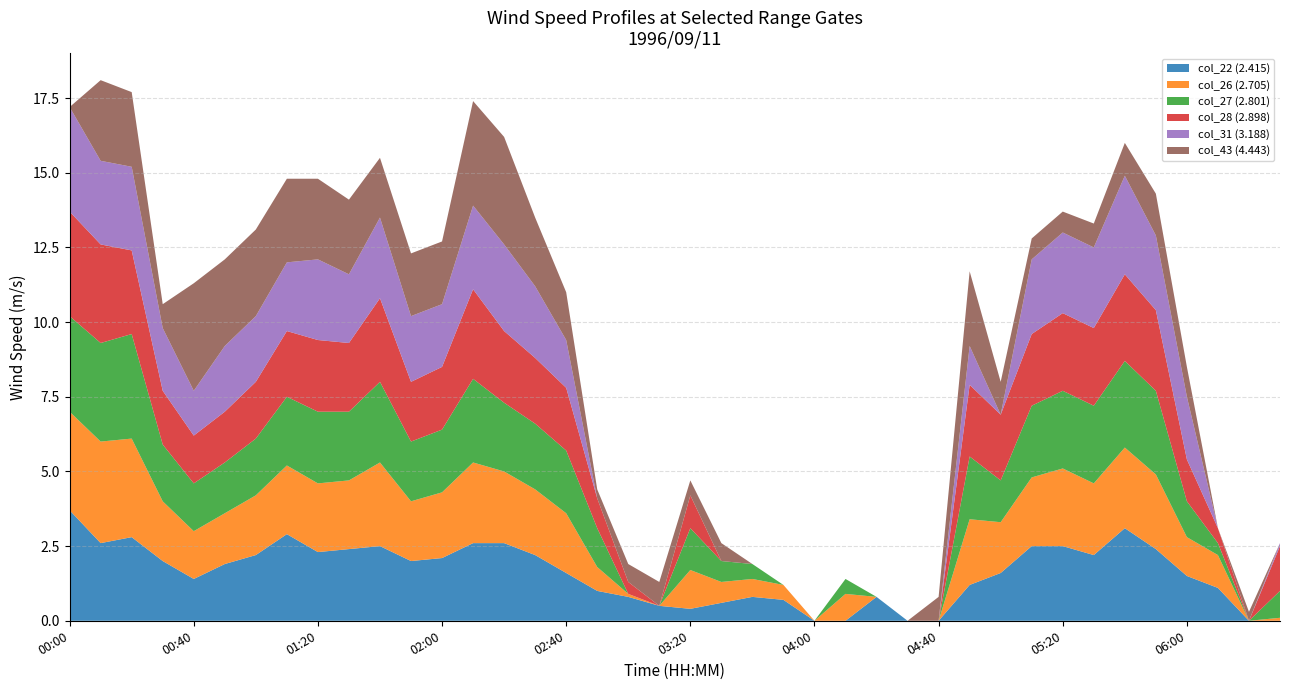

Reading right to left, extract all data points from this chart.

col_22 (2.415): 0.0	0.0	1.1	1.5	2.4	3.1	2.2	2.5	2.5	1.6	1.2	0.0	0.0	0.8	0.0	0.0	0.7	0.8	0.6	0.4	0.5	0.8	1.0	1.6	2.2	2.6	2.6	2.1	2.0	2.5	2.4	2.3	2.9	2.2	1.9	1.4	2.0	2.8	2.6	3.7
col_26 (2.705): 0.1	0.0	1.1	1.3	2.5	2.7	2.4	2.6	2.3	1.7	2.2	0.0	0.0	0.0	0.9	0.0	0.5	0.6	0.7	1.3	0.0	0.1	0.8	2.0	2.2	2.4	2.7	2.2	2.0	2.8	2.3	2.3	2.3	2.0	1.7	1.6	2.0	3.3	3.4	3.3
col_27 (2.801): 0.9	0.0	0.4	1.2	2.8	2.9	2.6	2.6	2.4	1.4	2.1	0.0	0.0	0.0	0.5	0.0	0.0	0.5	0.7	1.4	0.0	0.0	1.3	2.1	2.2	2.3	2.8	2.1	2.0	2.7	2.3	2.4	2.3	1.9	1.7	1.6	1.9	3.5	3.3	3.2
col_28 (2.898): 1.5	0.0	0.5	1.4	2.7	2.9	2.6	2.6	2.4	2.2	2.4	0.0	0.0	0.0	0.0	0.0	0.0	0.0	0.0	1.1	0.0	0.4	1.0	2.1	2.2	2.4	3.0	2.1	2.0	2.8	2.3	2.4	2.2	1.9	1.7	1.6	1.8	2.8	3.3	3.5
col_31 (3.188): 0.1	0.0	0.0	2.1	2.5	3.3	2.7	2.7	2.5	0.0	1.3	0.0	0.0	0.0	0.0	0.0	0.0	0.0	0.0	0.0	0.0	0.0	0.0	1.6	2.4	2.9	2.8	2.1	2.2	2.7	2.3	2.7	2.3	2.2	2.2	1.5	2.1	2.8	2.8	3.5
col_43 (4.443): 0.0	0.3	0.0	1.0	1.4	1.1	0.8	0.7	0.7	1.1	2.5	0.8	0.0	0.0	0.0	0.0	0.0	0.0	0.6	0.5	0.8	0.6	0.3	1.6	2.3	3.6	3.5	2.1	2.1	2.0	2.5	2.7	2.8	2.9	2.9	3.6	0.8	2.5	2.7	0.0